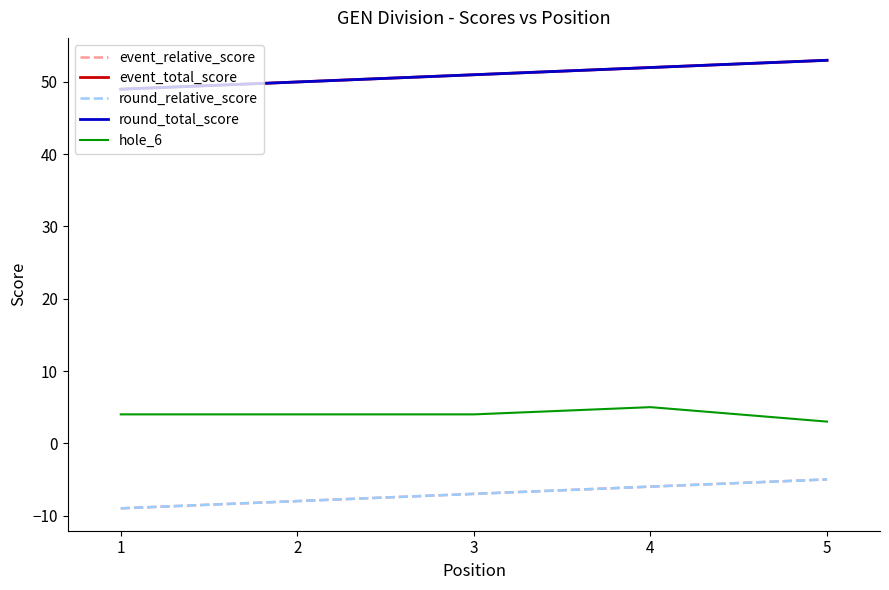

Which series has the largest range (max minus min)?

event_relative_score